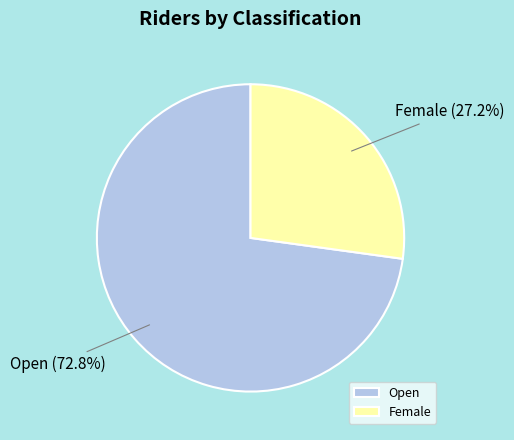

To the nearest percent, what is the difference between the largest and smallest slice percentages?

46%